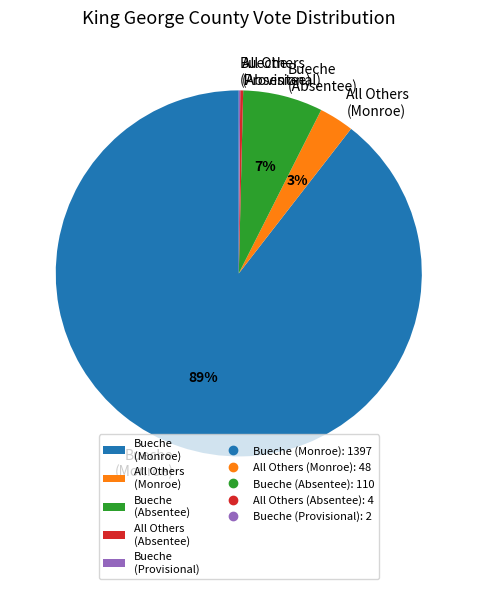

To the nearest percent, what percentage of the pie is All Others (Monroe)?

3%